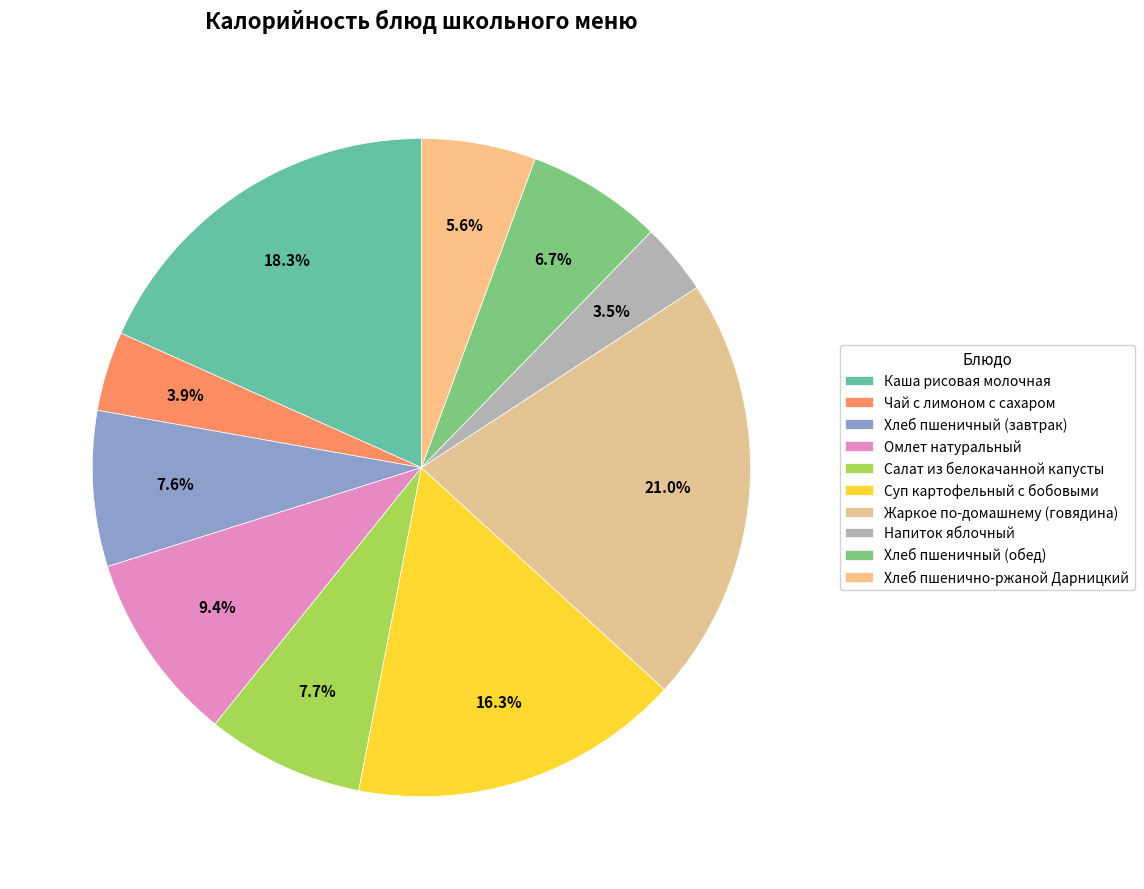

To the nearest percent, what percentage of the pie is Жаркое по-домашнему (говядина)?

21%